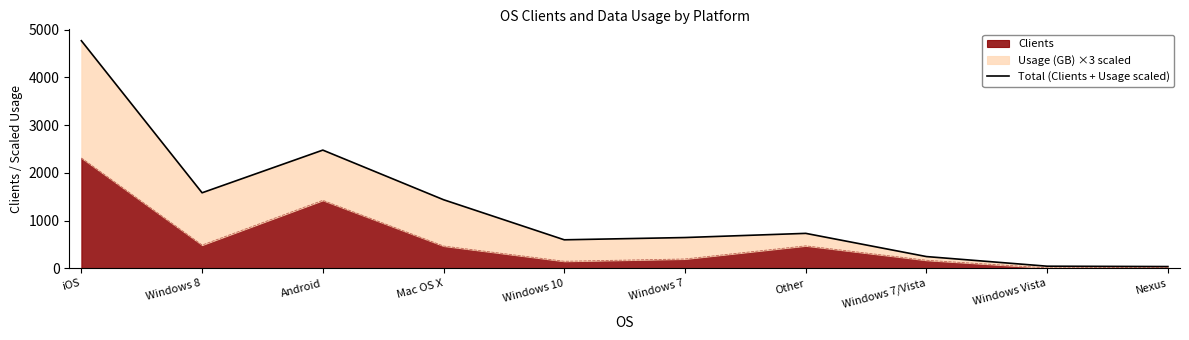

Which label corresponds to the largest value in the chart?

iOS